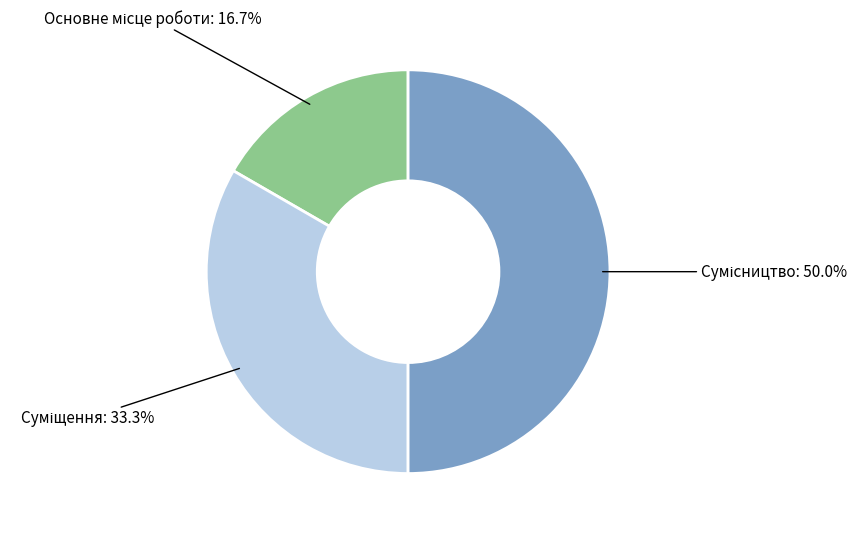

How many slices are in this pie chart?

3